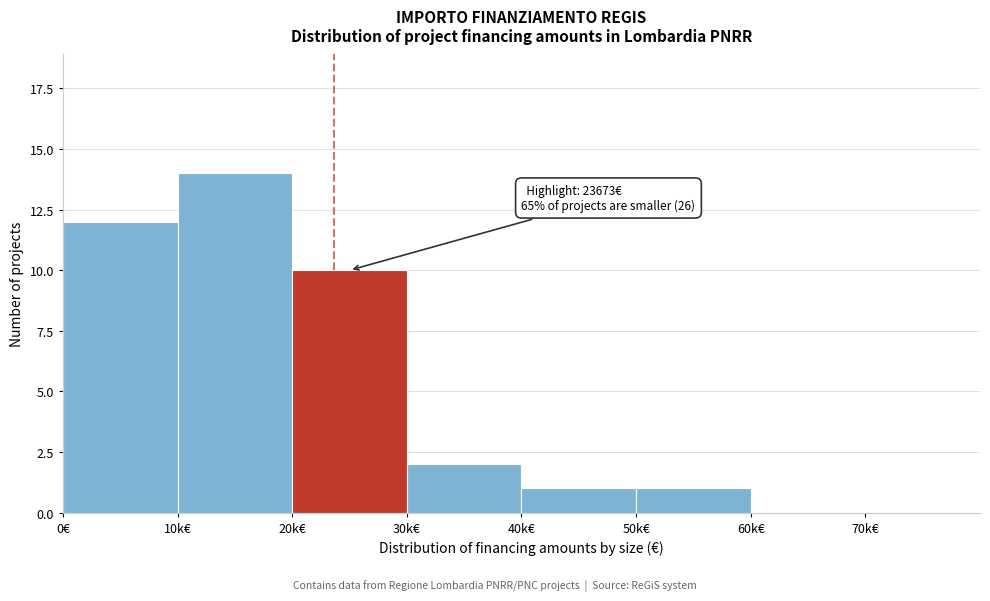

Reading left to right, transcribe all the data shown in this chart.

0€=12	10k€=14	20k€=10	30k€=2	40k€=1	50k€=1	60k€=0	70k€=0